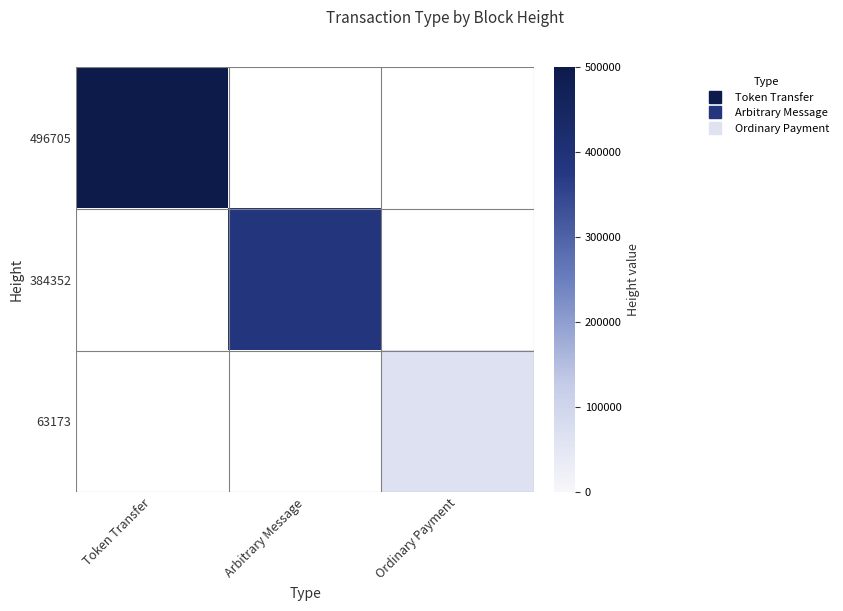

List the labels in order of 496705 value, largest first.

Token Transfer, Arbitrary Message, Ordinary Payment